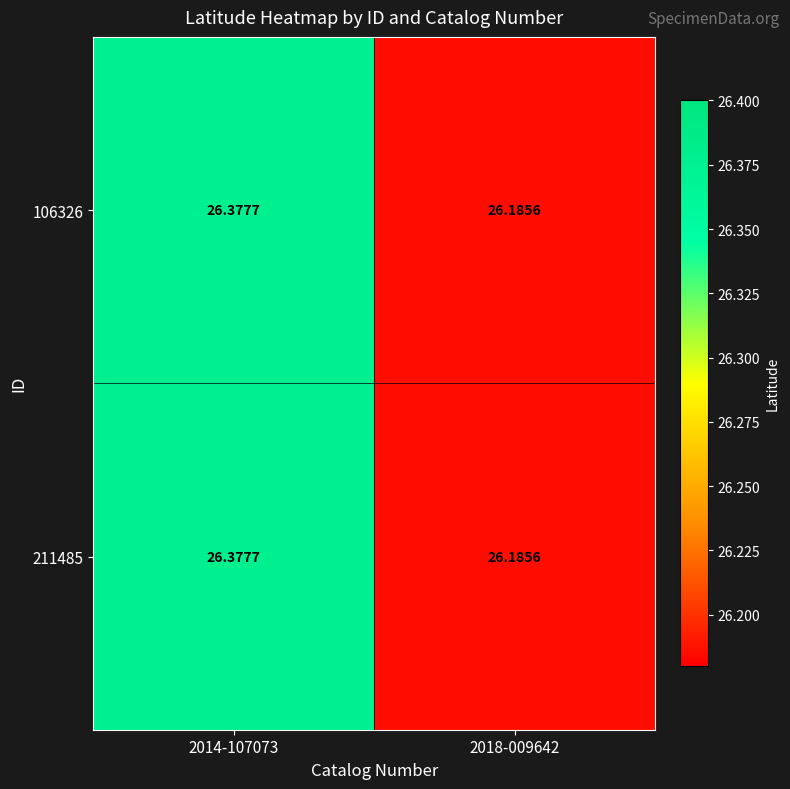

Is the value of 211485 at 2018-009642 greater than the value of 106326 at 2014-107073?

No